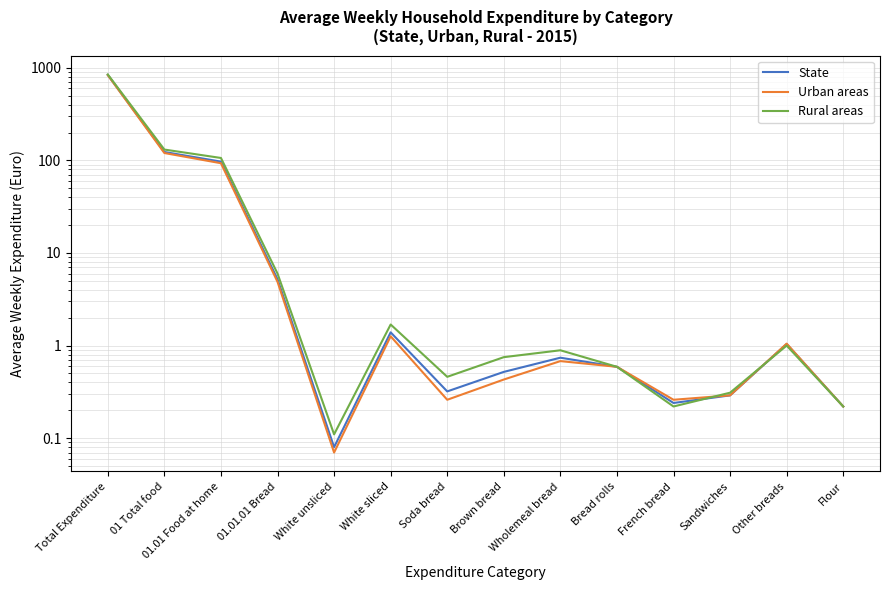

True or false: State and Urban areas cross at least once.

False